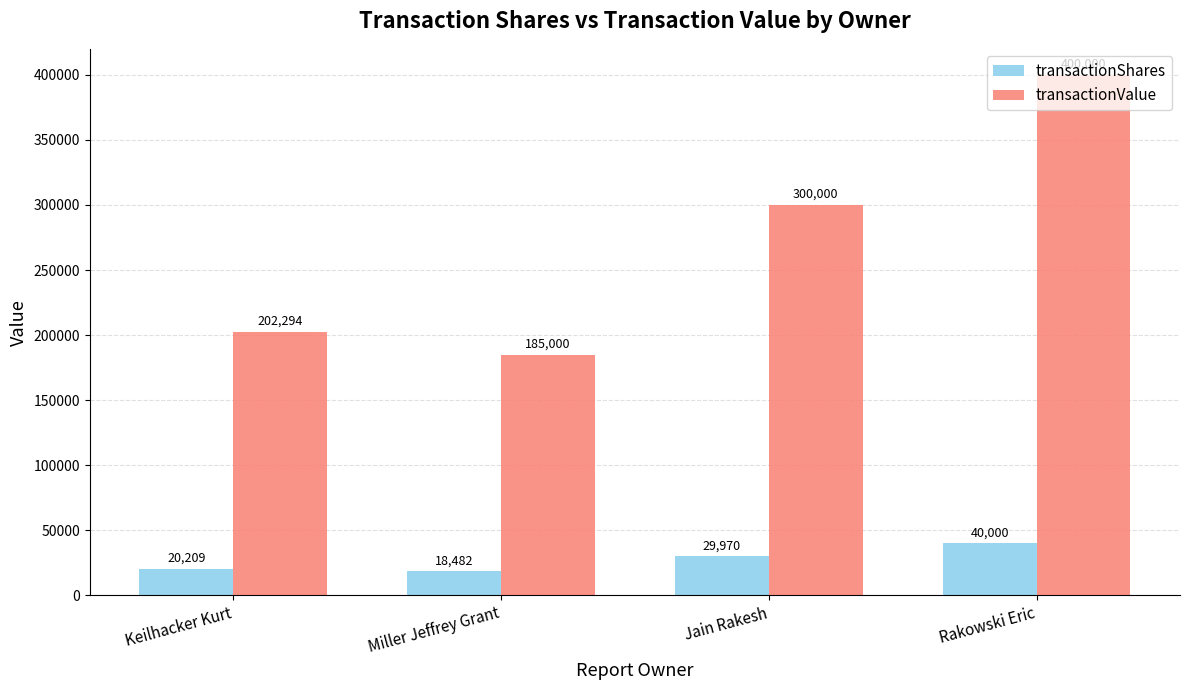

Read the transactionValue value at Rakowski Eric, to the nearest 100.

400000